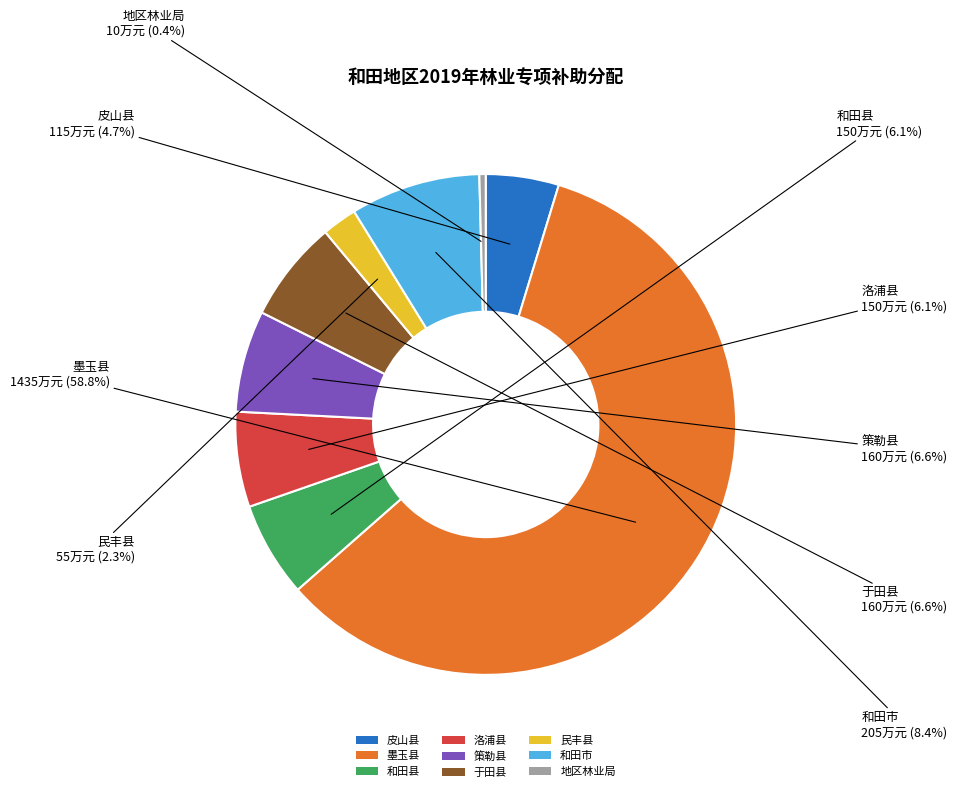

What percentage do 地区林业局 and 于田县 together represent?

7.0%